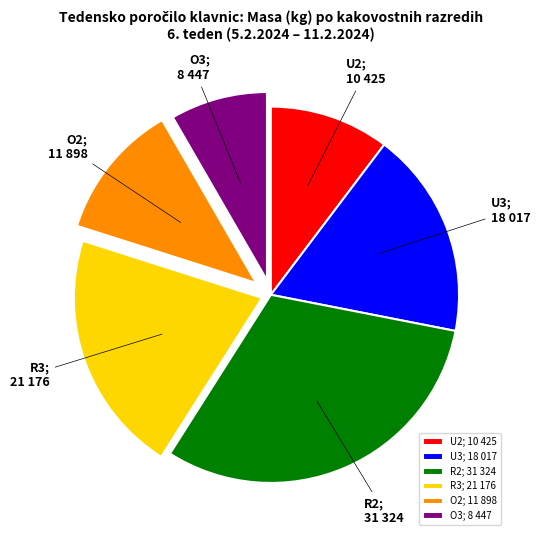

Is it true that O2 is 17% of the pie?

False